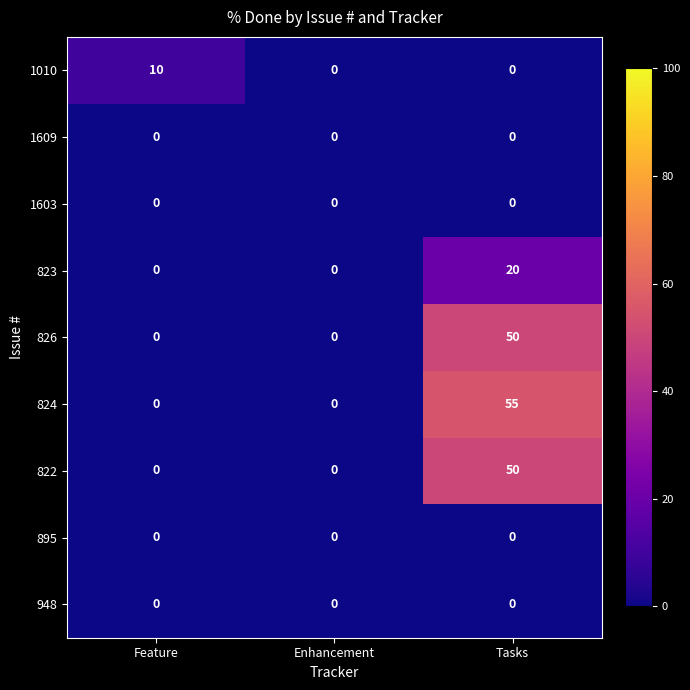

Reading left to right, what are all the values shown in this chart?

1010: 10	0	0
1609: 0	0	0
1603: 0	0	0
823: 0	0	20
826: 0	0	50
824: 0	0	55
822: 0	0	50
895: 0	0	0
948: 0	0	0